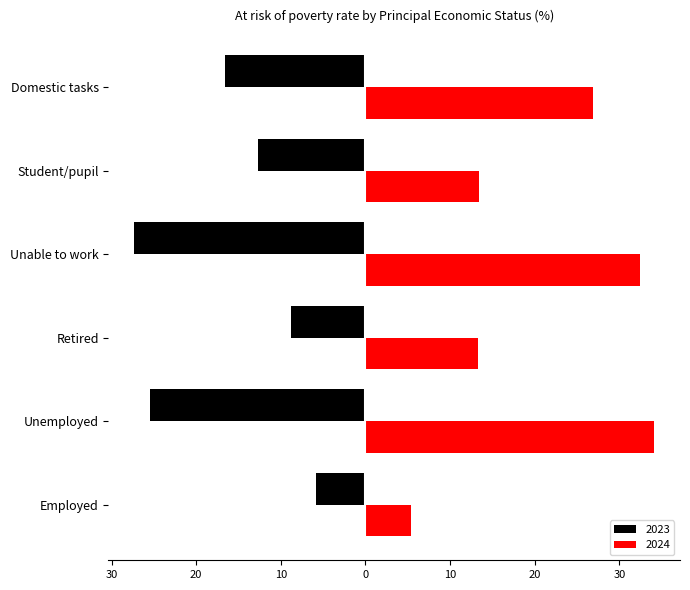

What are all the series names shown in the legend?

2023, 2024